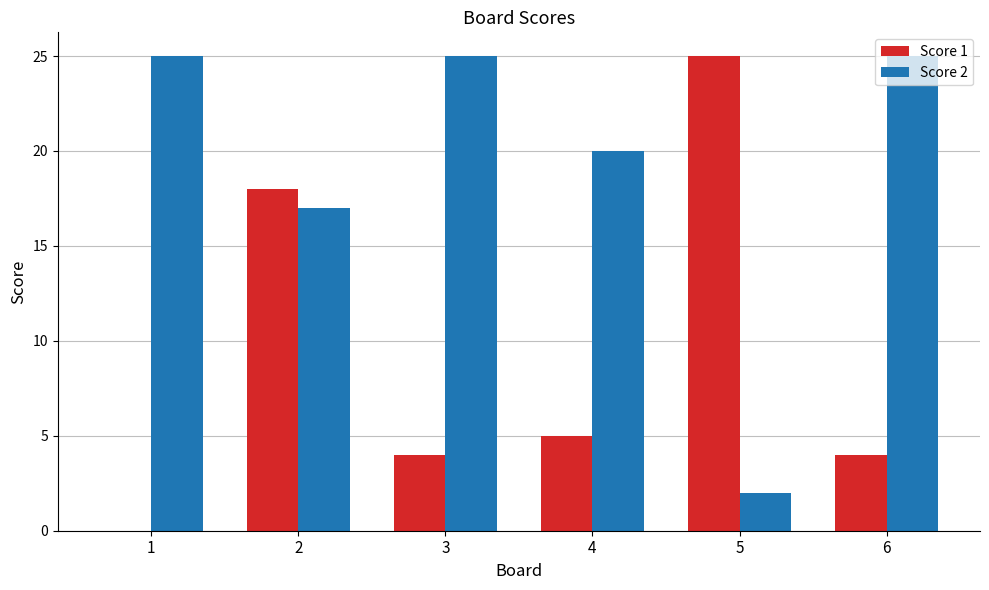

What is the difference between the Score 2 values at 1 and 4?

5